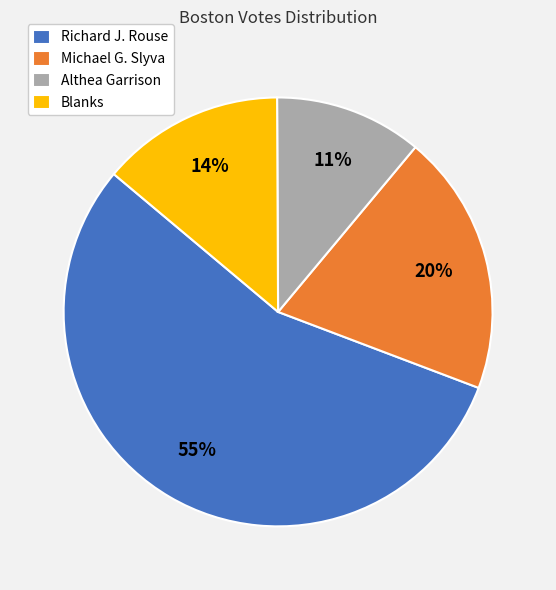

To the nearest percent, what percentage of the pie is Michael G. Slyva?

20%